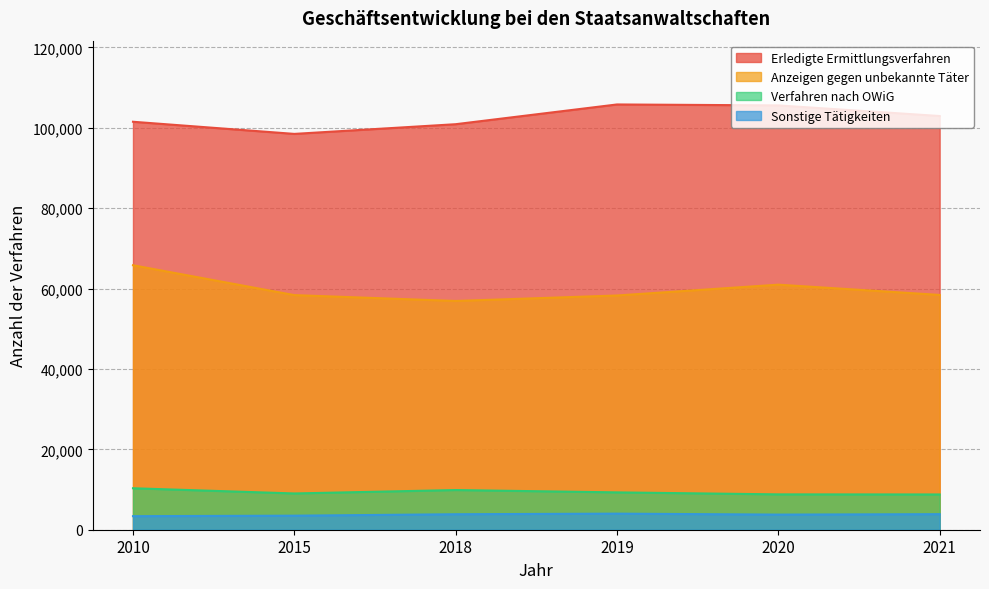

Reading right to left, list all the values displayed in this chart.

Erledigte Ermittlungsverfahren: 102924	105563	105796	100884	98471	101493
Anzeigen gegen unbekannte Täter: 58408	60964	58271	56910	58366	65796
Verfahren nach OWiG: 8773	8795	9290	9872	9022	10318
Sonstige Tätigkeiten: 3871	3760	4001	3851	3494	3371